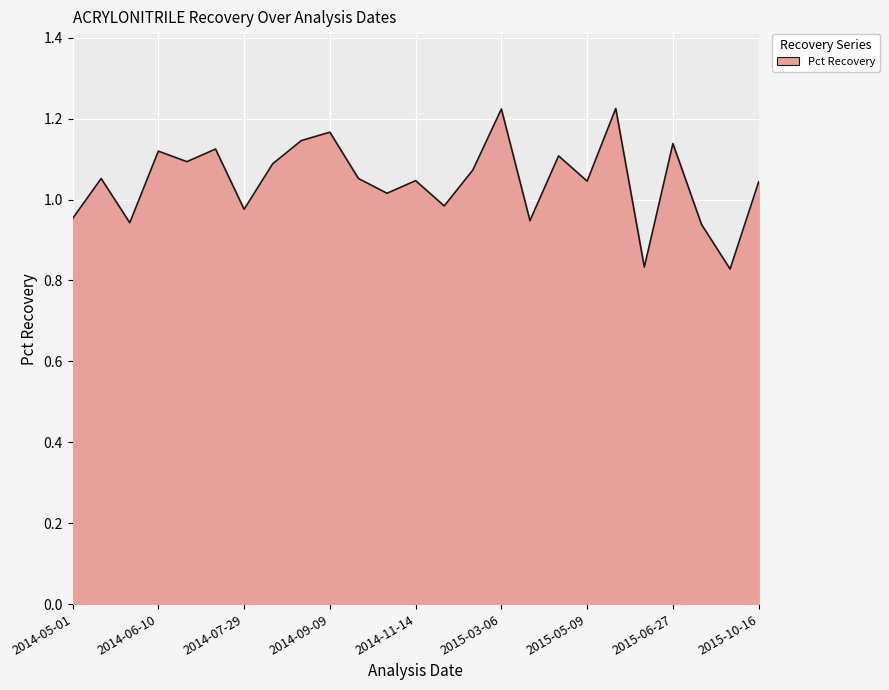

What is the difference between the maximum and minimum values?

0.4